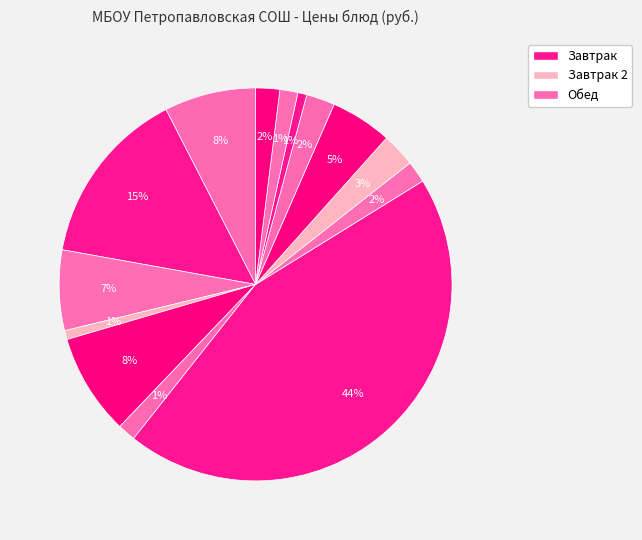

How many segments does this pie chart have?

14